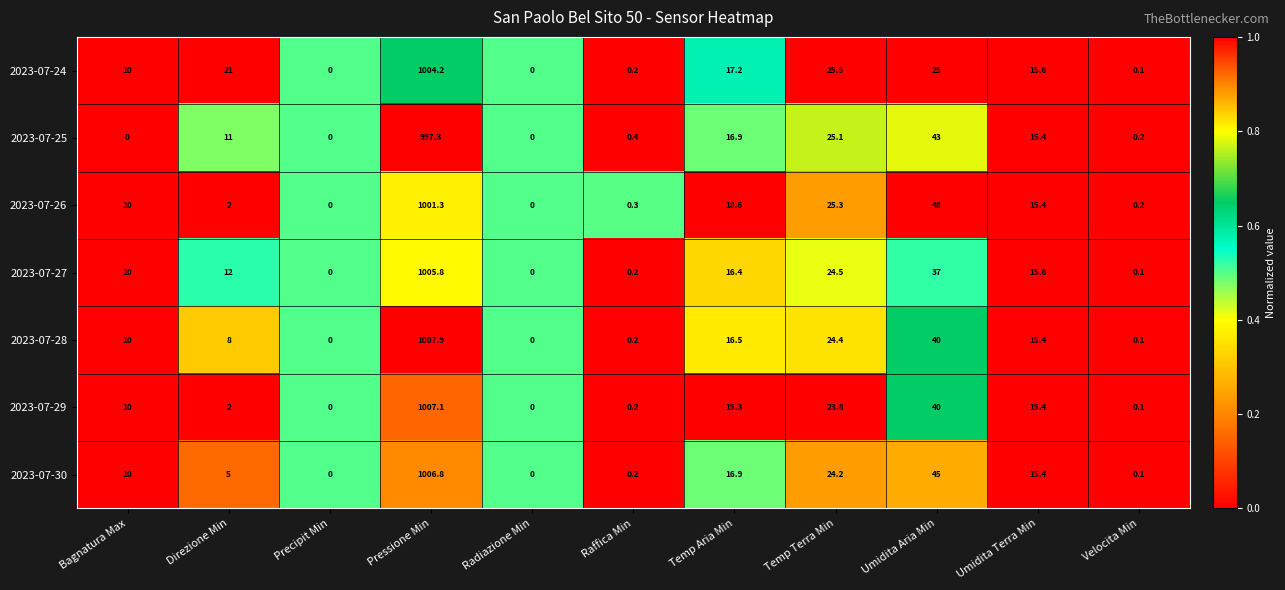

Which category has the highest value in the 2023-07-26 series?

Pressione Min